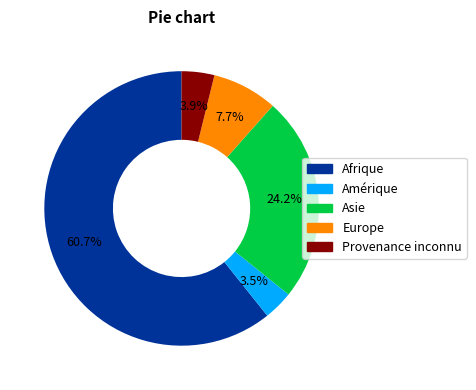

Count the number of slices in the pie.

5